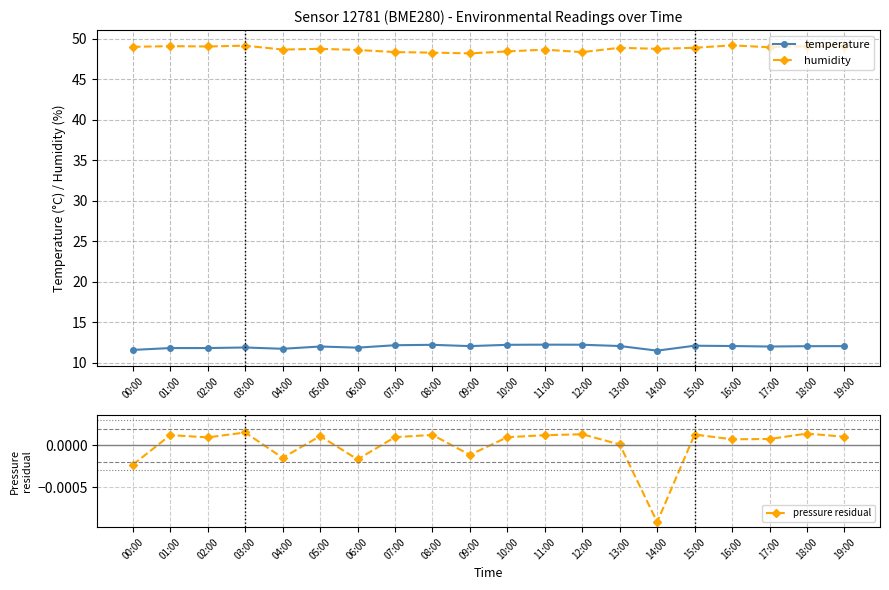

Rank the series by their average value, from highest to lowest.

humidity, temperature, pressure residual